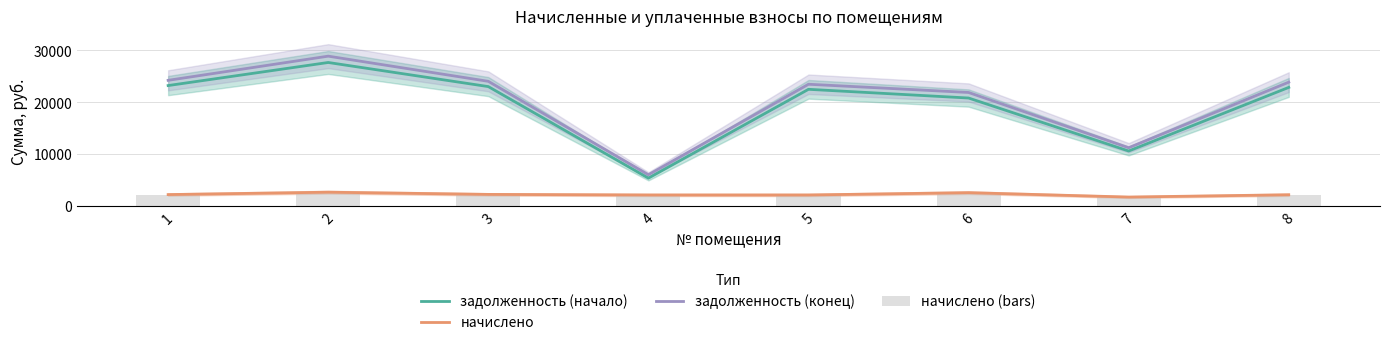

At which category is the sum across all series the highest?

2